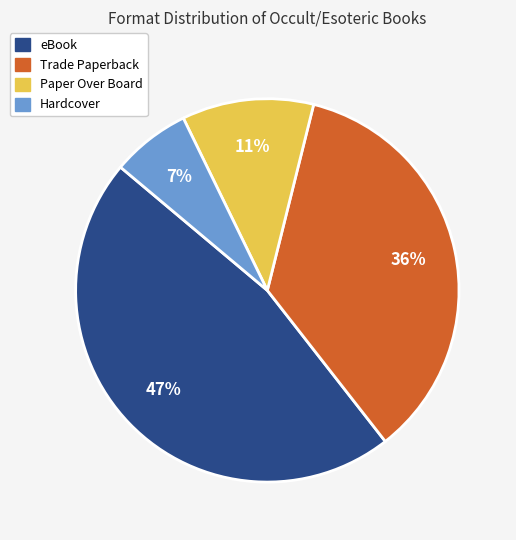

Rank the categories by value from highest to lowest.

eBook, Trade Paperback, Paper Over Board, Hardcover